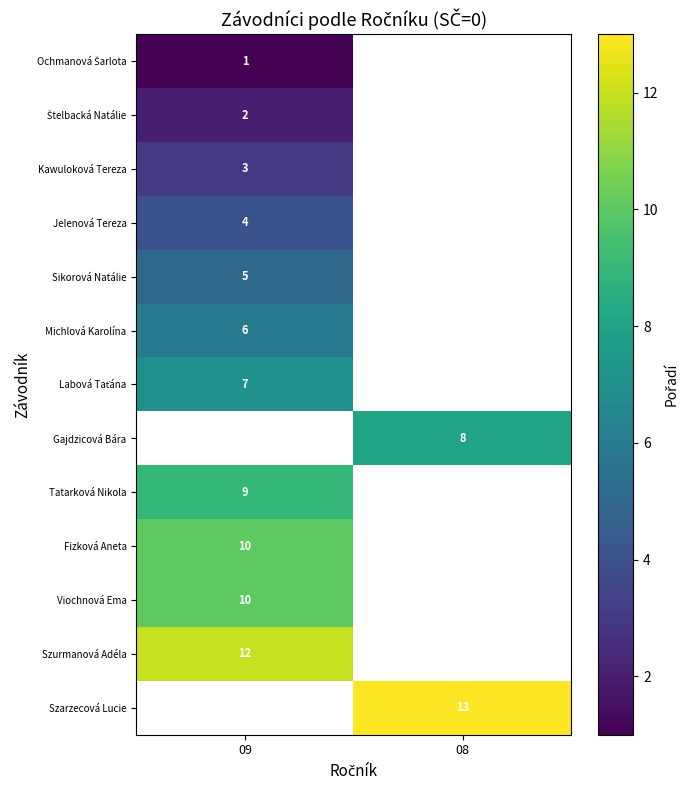

Count the number of data series in this chart.

13